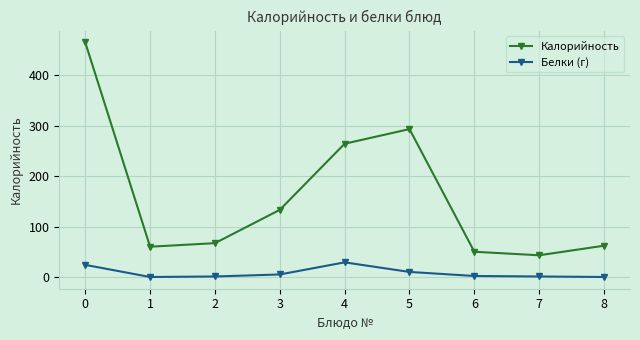

Which series has the largest range (max minus min)?

Калорийность